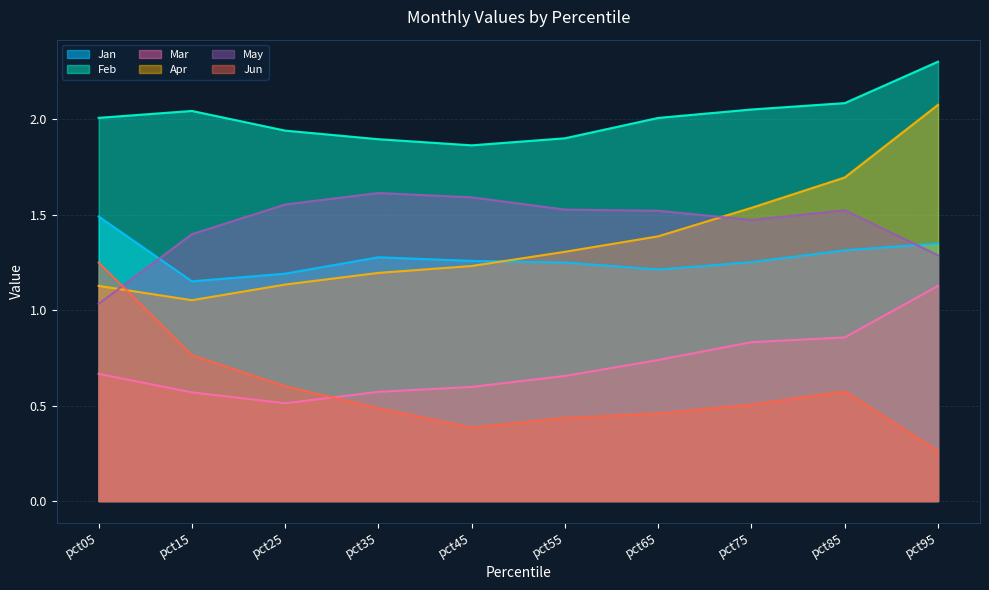

Reading left to right, list all the values displayed in this chart.

Jan: 1.5	1.2	1.2	1.3	1.3	1.2	1.2	1.3	1.3	1.3
Feb: 2.0	2.0	1.9	1.9	1.9	1.9	2.0	2.1	2.1	2.3
Mar: 0.7	0.6	0.5	0.6	0.6	0.7	0.7	0.8	0.9	1.1
Apr: 1.1	1.1	1.1	1.2	1.2	1.3	1.4	1.5	1.7	2.1
May: 1.0	1.4	1.6	1.6	1.6	1.5	1.5	1.5	1.5	1.3
Jun: 1.2	0.8	0.6	0.5	0.4	0.4	0.5	0.5	0.6	0.3